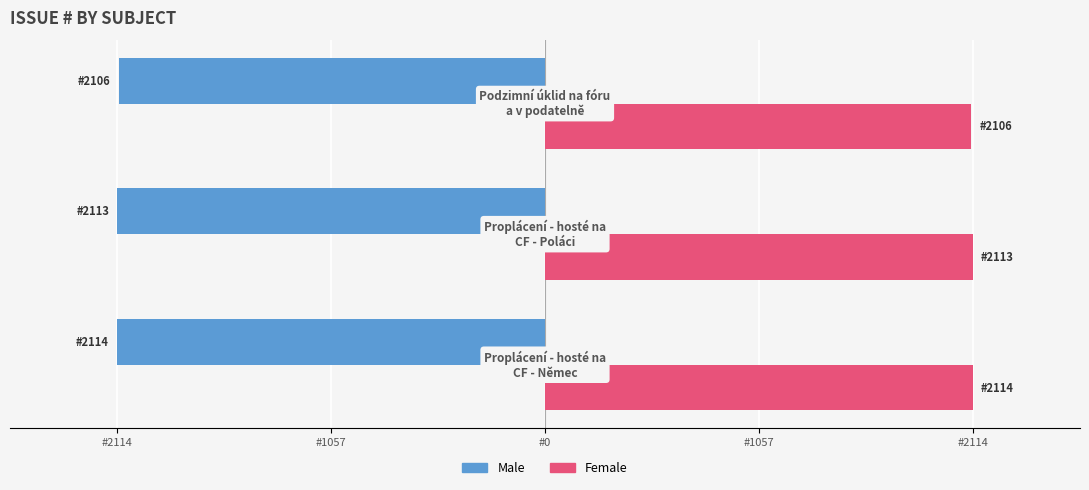

What are all the series names shown in the legend?

Male, Female